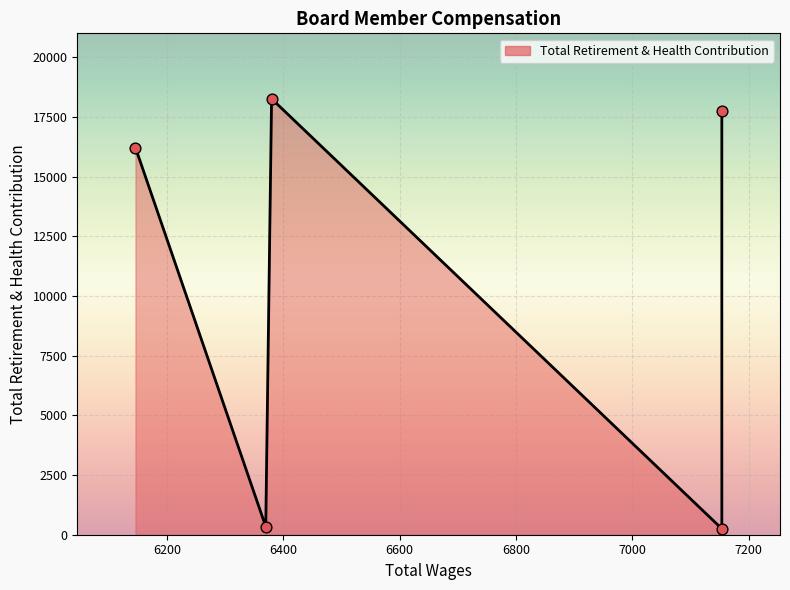

What is the change in value from 7154.0 to 7154.0?

-15880